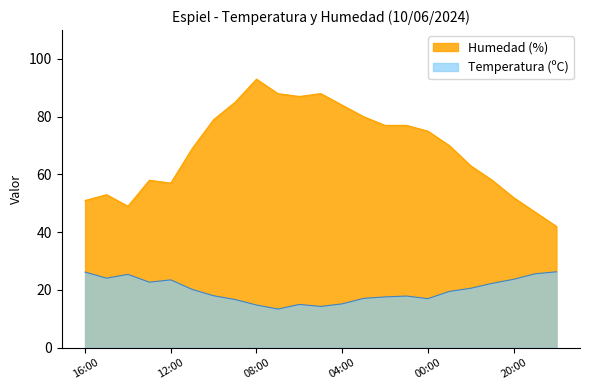

How many data points in Temperatura (ºC) are above 19?

12